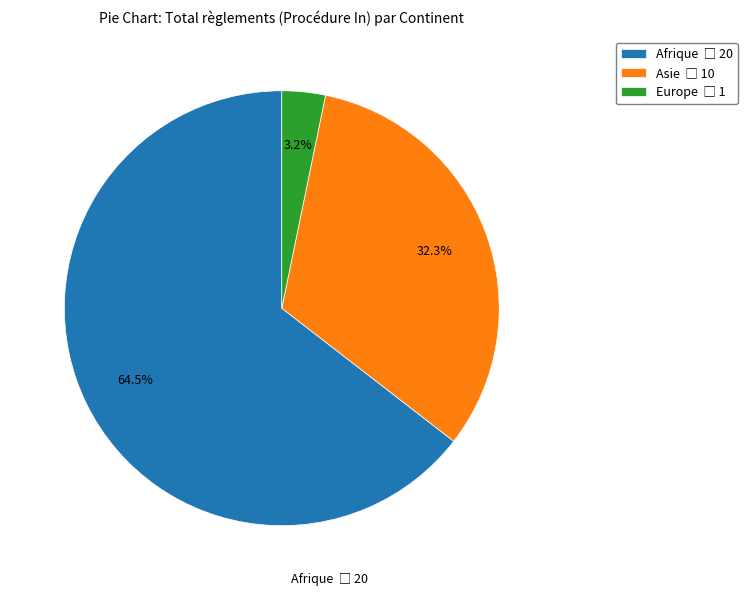

How many segments does this pie chart have?

3